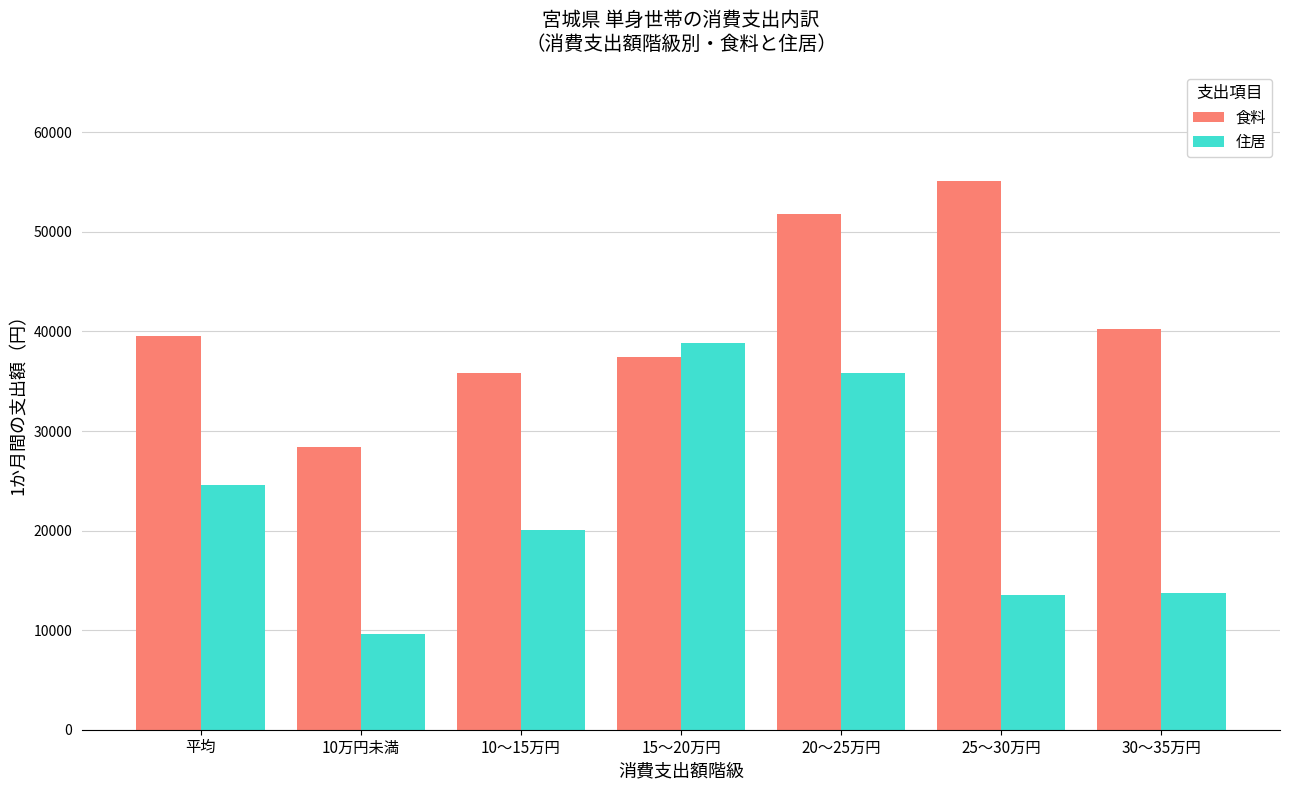

Is it true that 食料 equals 20911 at 10～15万円?

False